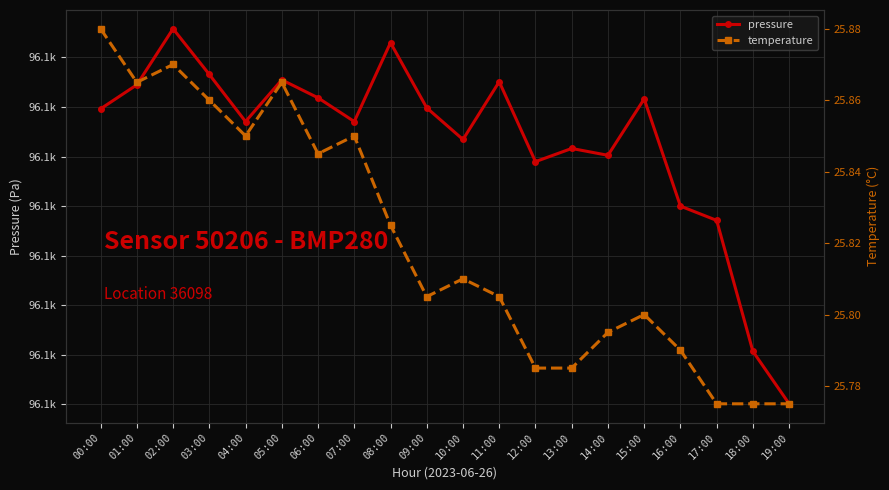

Reading right to left, what are all the values shown in this chart?

pressure: 96095.1	96100.3	96113.6	96115.0	96125.8	96120.1	96120.8	96119.5	96127.6	96121.7	96124.9	96131.5	96123.5	96125.9	96127.7	96123.5	96128.3	96132.9	96127.2	96124.8
temperature: 25.8	25.8	25.8	25.8	25.8	25.8	25.8	25.8	25.8	25.8	25.8	25.8	25.9	25.8	25.9	25.9	25.9	25.9	25.9	25.9